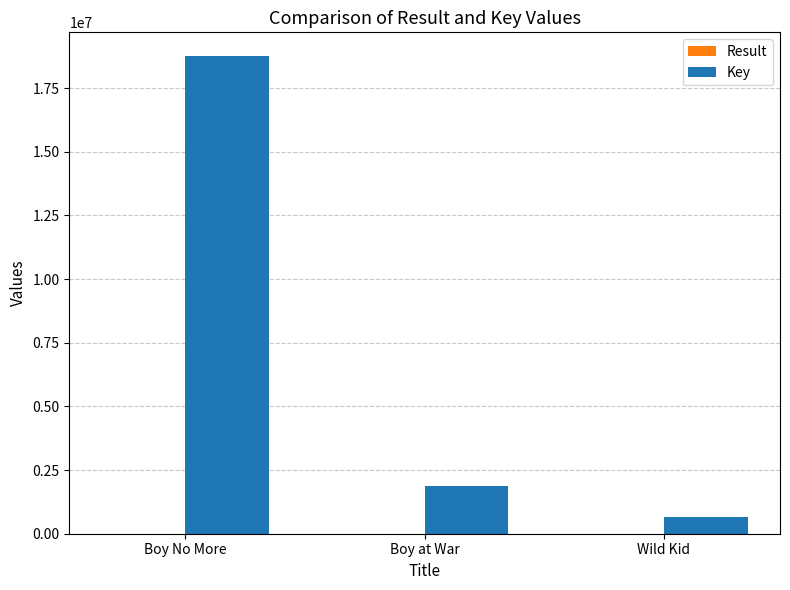

Which category has the highest value across all series?

Boy No More